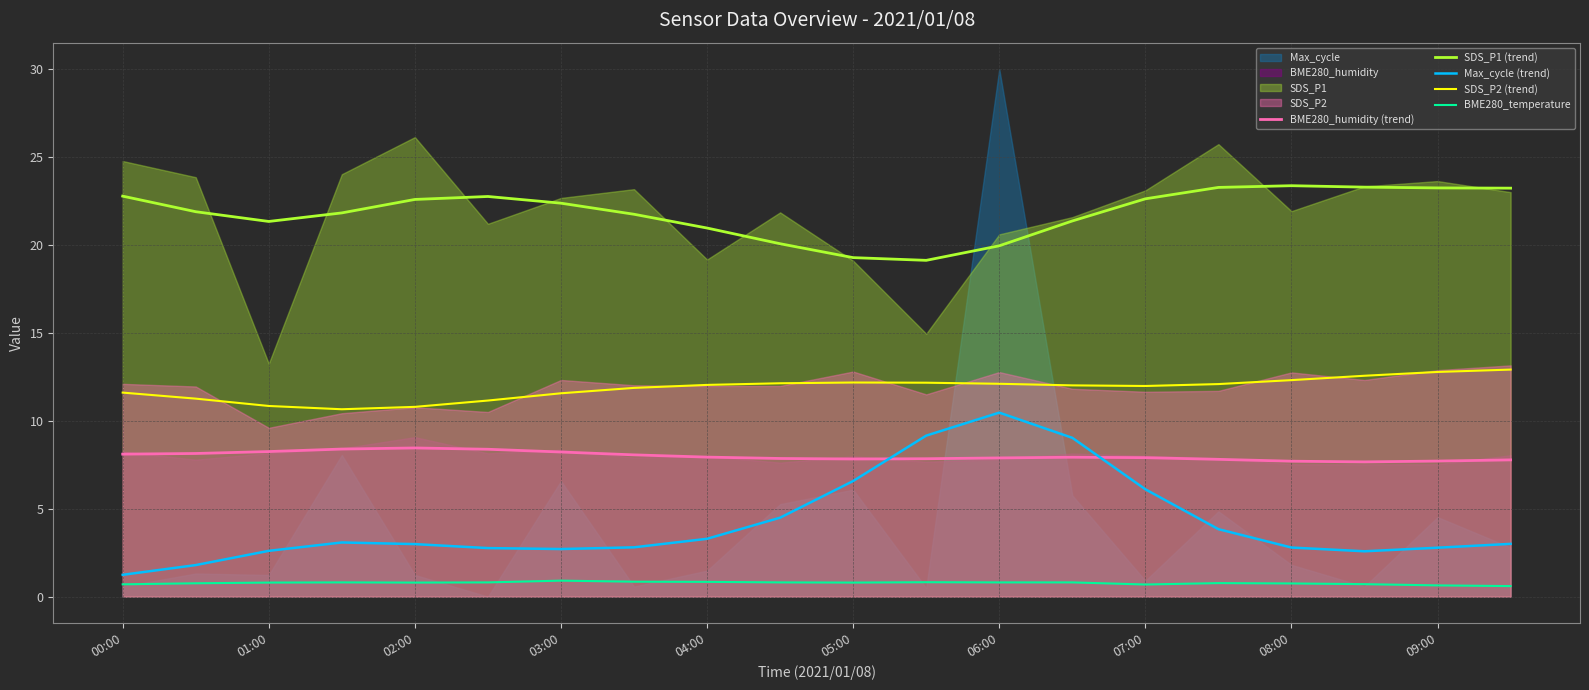

True or false: SDS_P1 (trend) and BME280_humidity (trend) intersect in this chart.

False